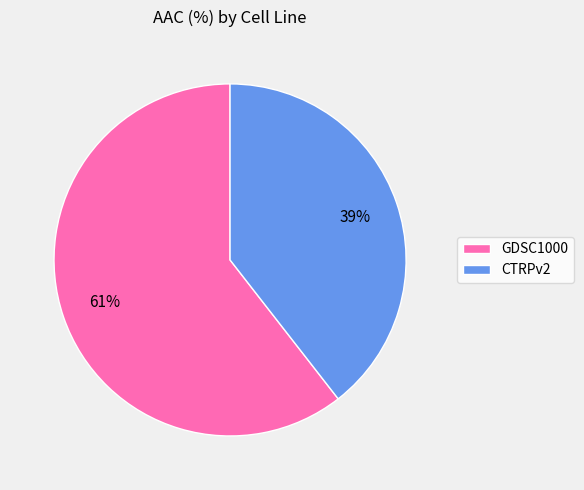

The CTRPv2 slice represents 39% of the pie. True or false?

True